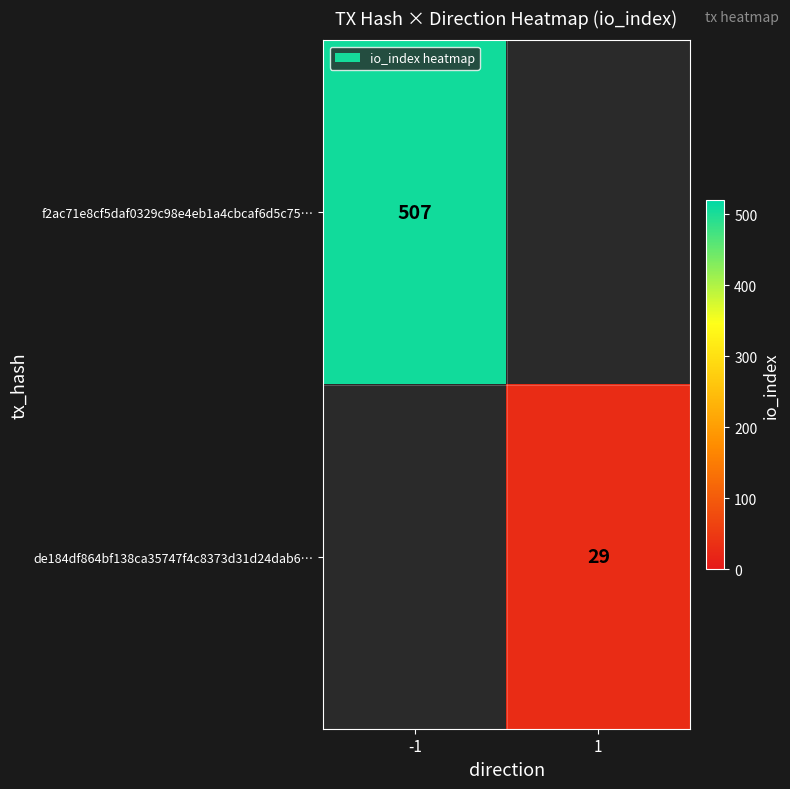

True or false: f2ac71e8cf5daf0329c98e4eb1a4cbcaf6d5c75… has a value of 507 at -1.

True